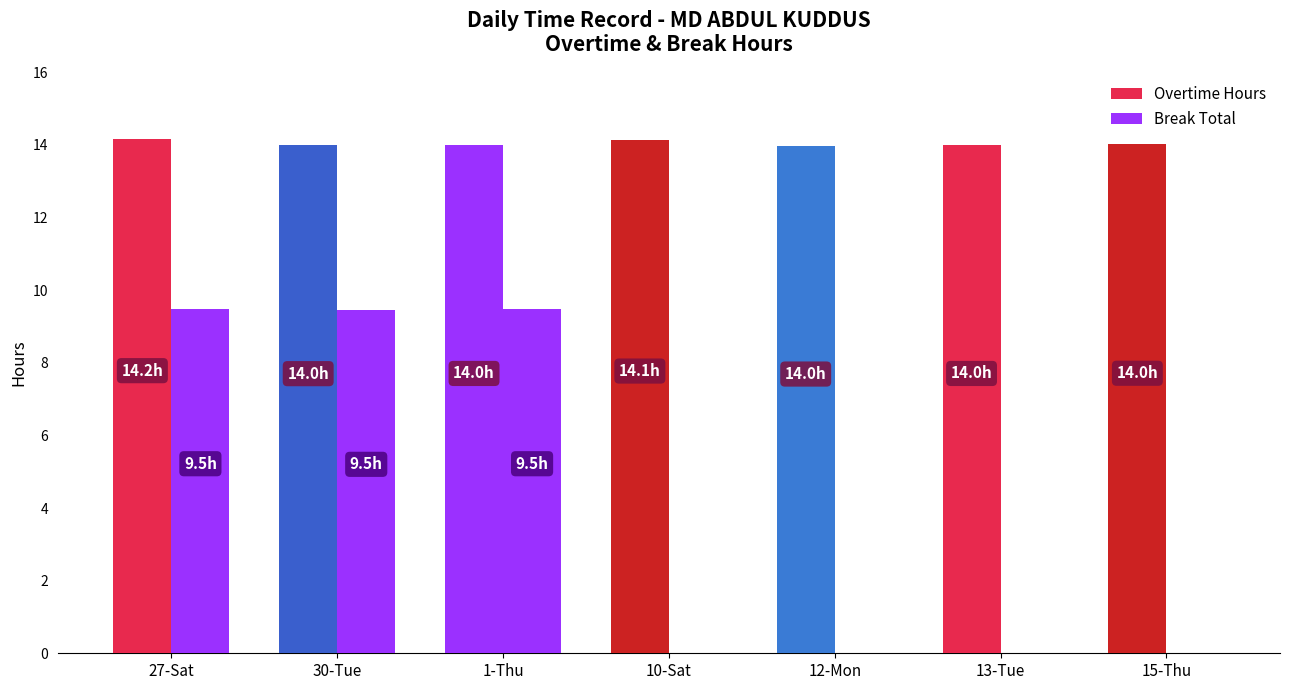

Reading left to right, extract all data points from this chart.

Overtime Hours: 14.2	14.0	14.0	14.1	14.0	14.0	14.0
Break Total: 9.5	9.5	9.5	0.0	0.0	0.0	0.0